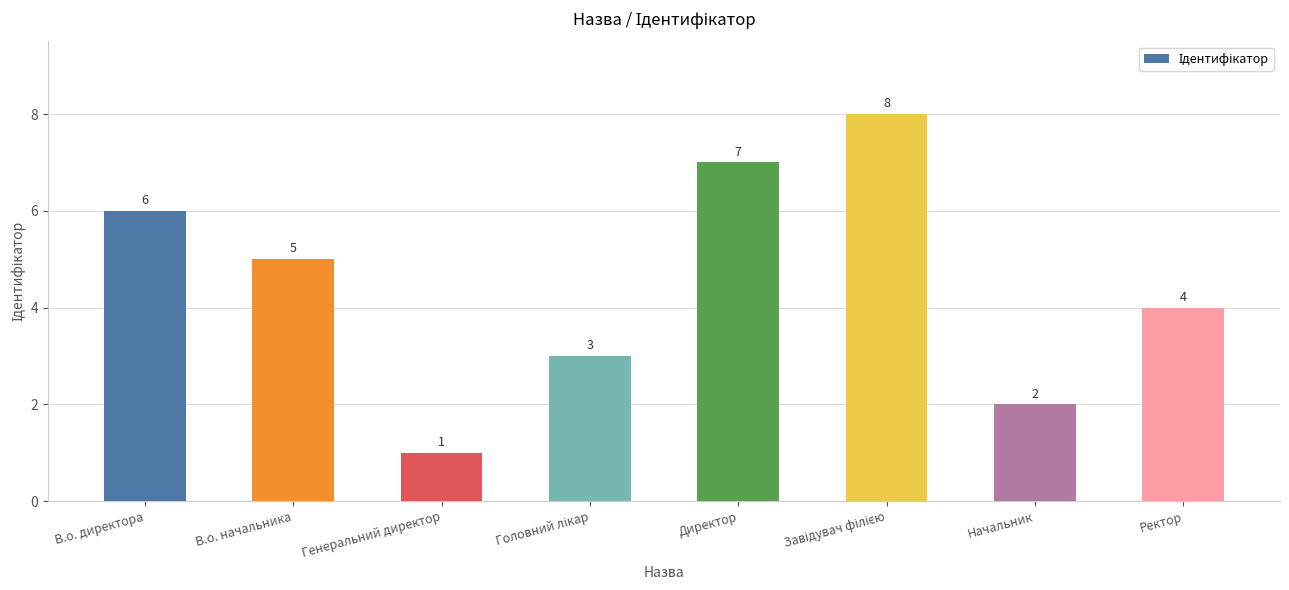

How many values are between 3 and 7?

5